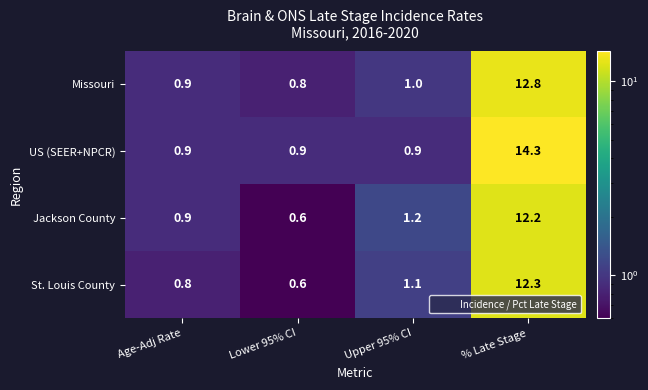

At which category is the sum across all series the highest?

% Late Stage